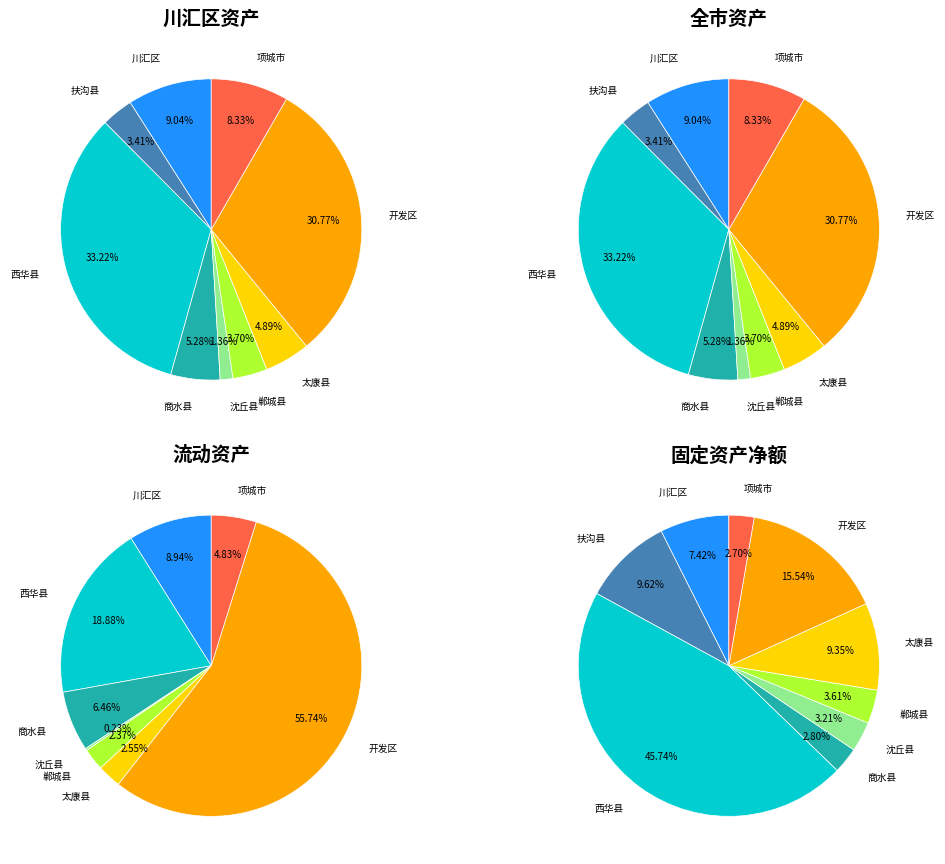

What is the ratio of the value at 商水县 to the value at 扶沟县?

1.5